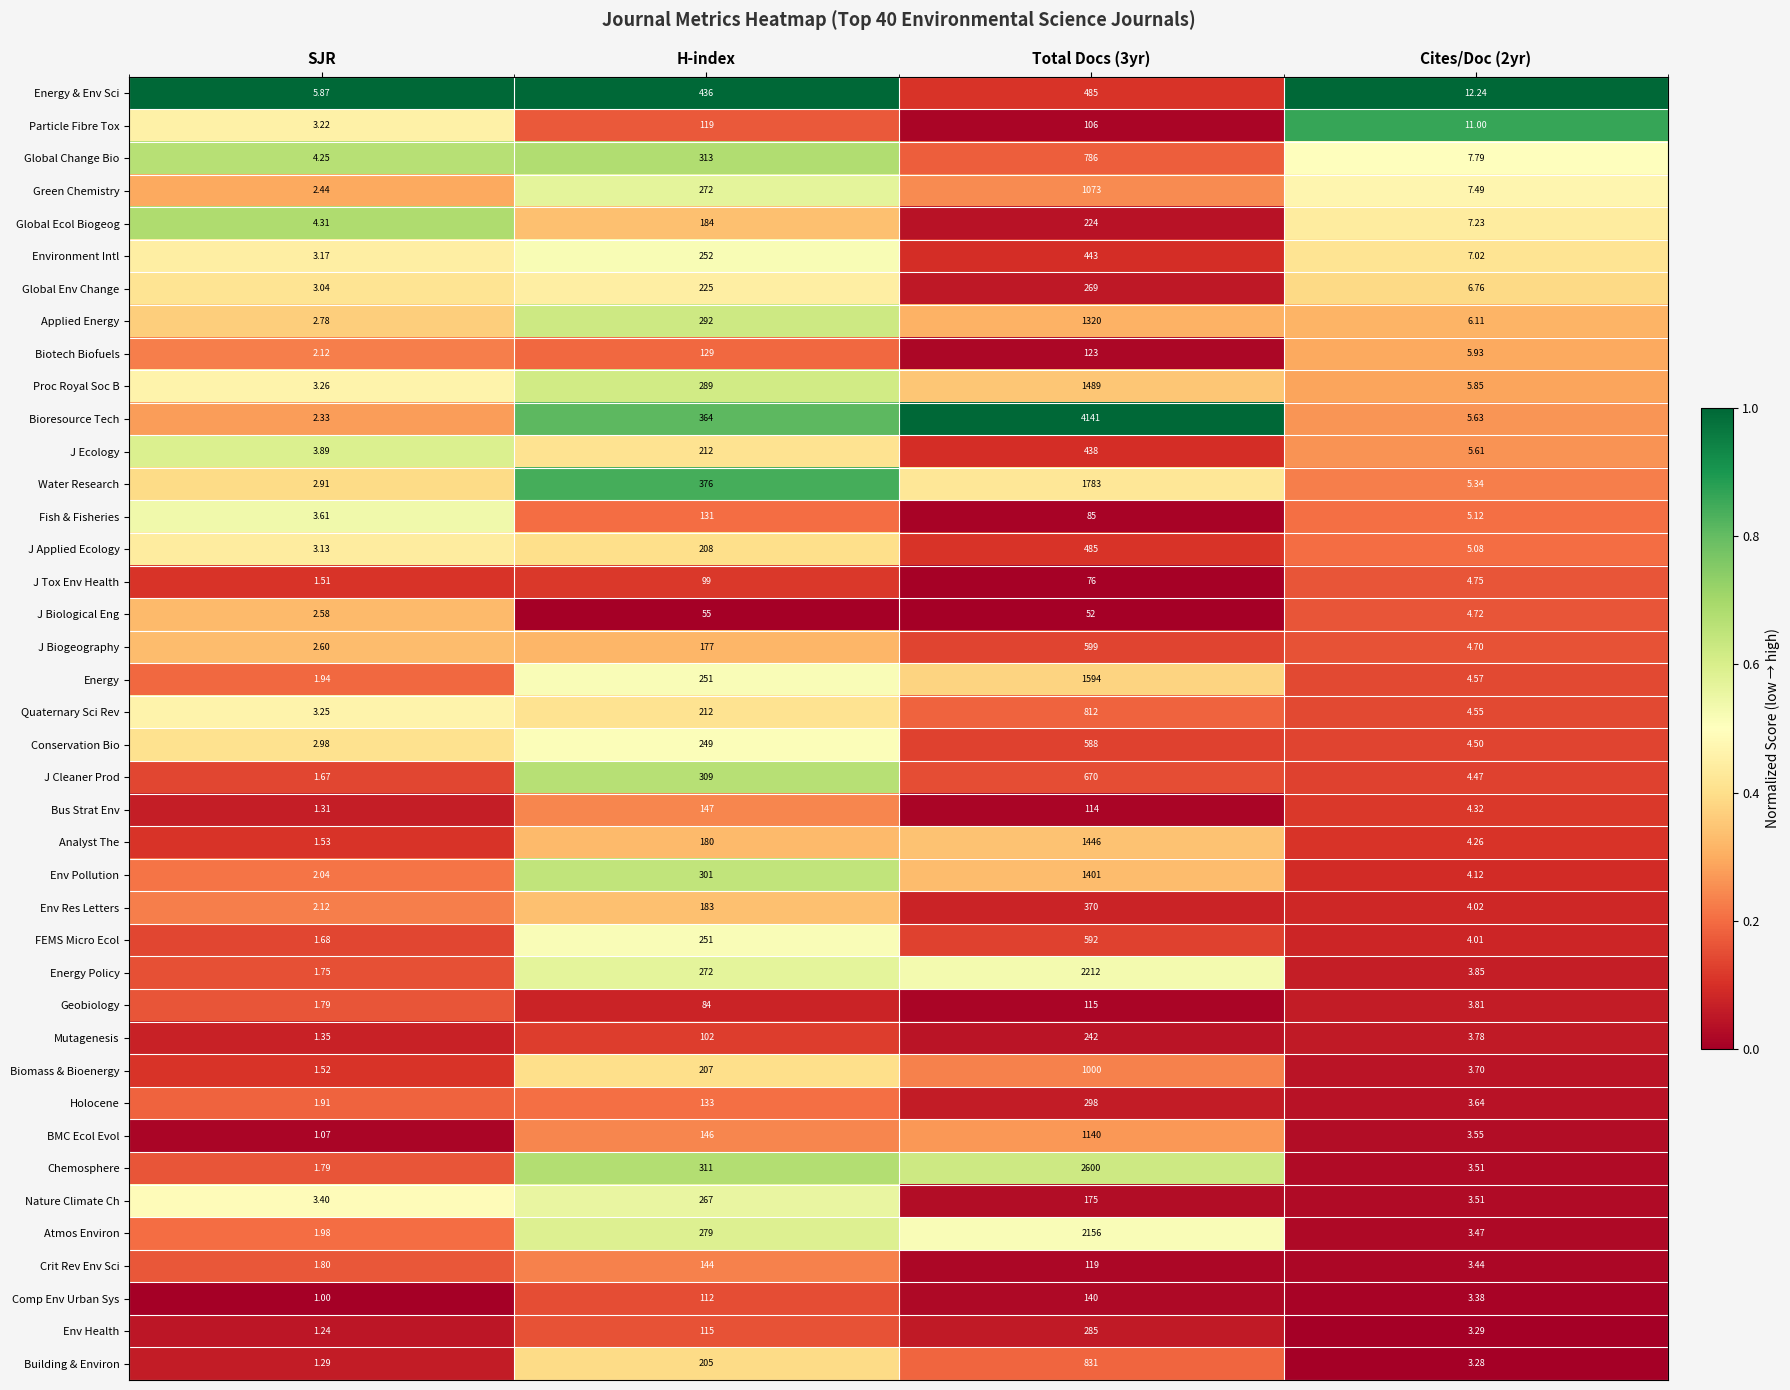

Which series has the largest total across all categories?

Bioresource Tech